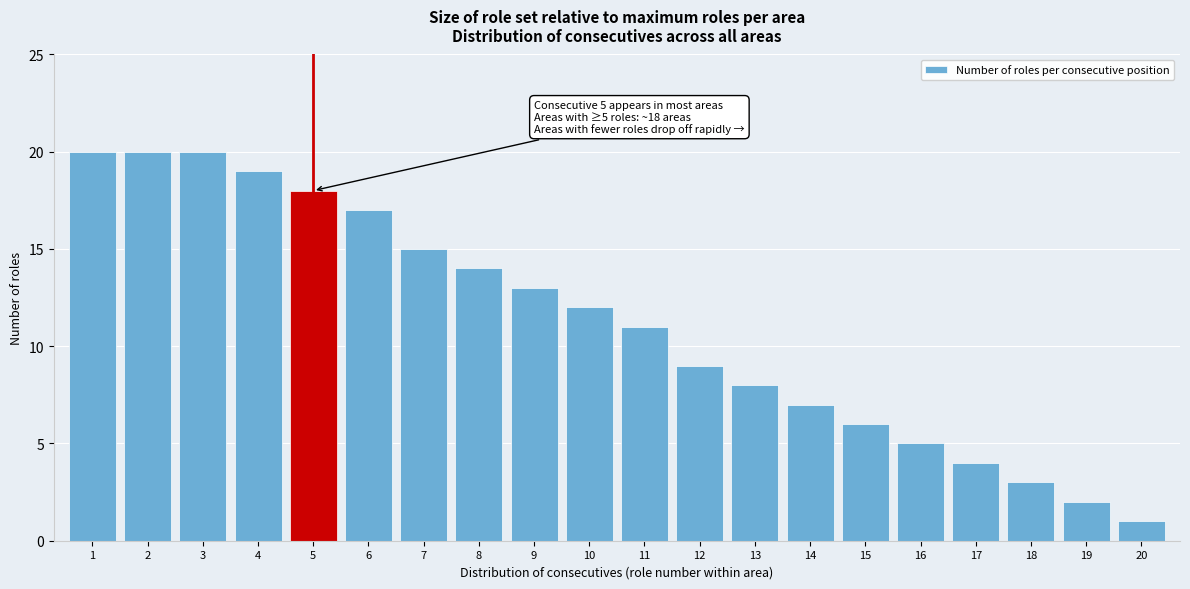

Reading left to right, transcribe all the data shown in this chart.

20	20	20	19	18	17	15	14	13	12	11	9	8	7	6	5	4	3	2	1